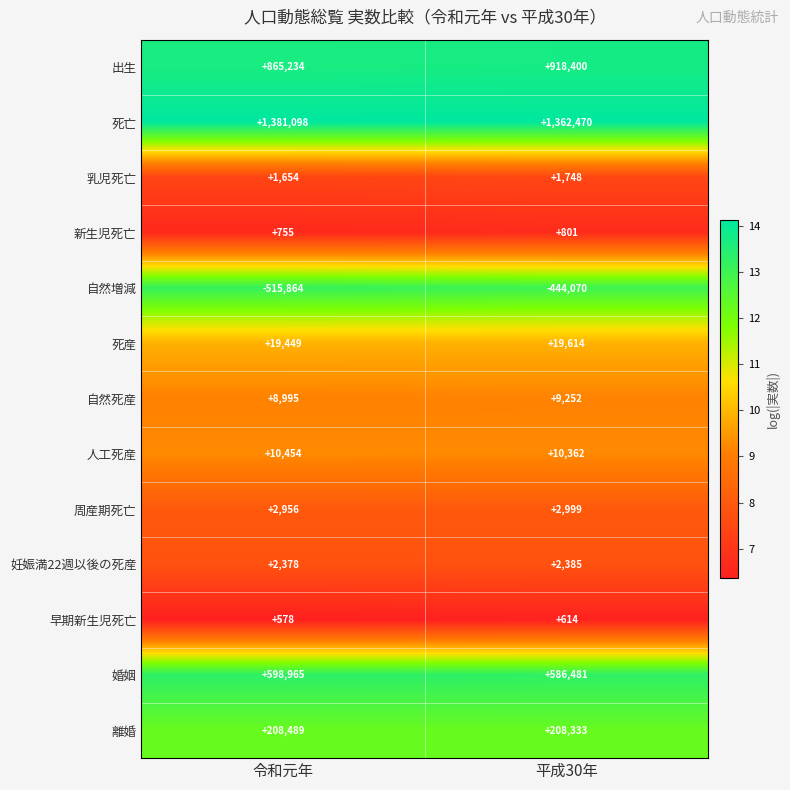

At how many categories does at least one series exceed 6?

2